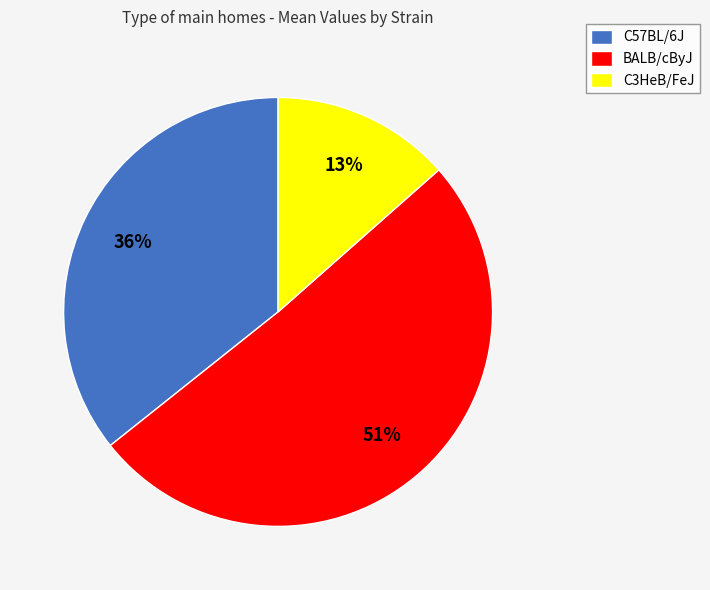

How many slices are in this pie chart?

3